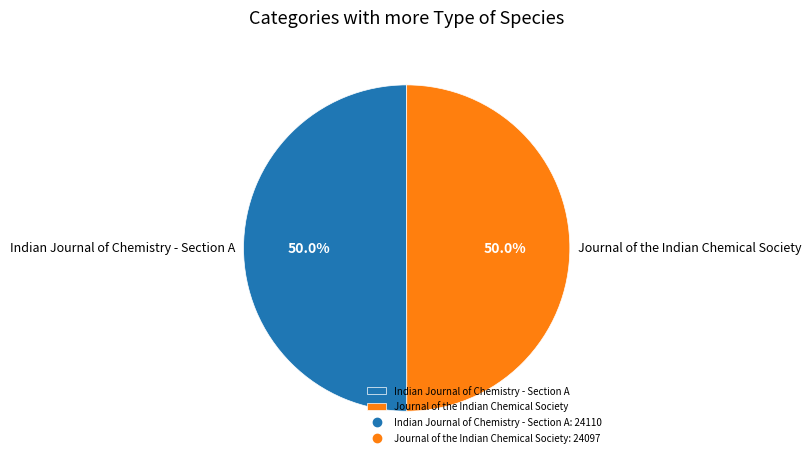

Approximately how many times larger is the value at Journal of the Indian Chemical Society compared to Indian Journal of Chemistry - Section A?

1.0